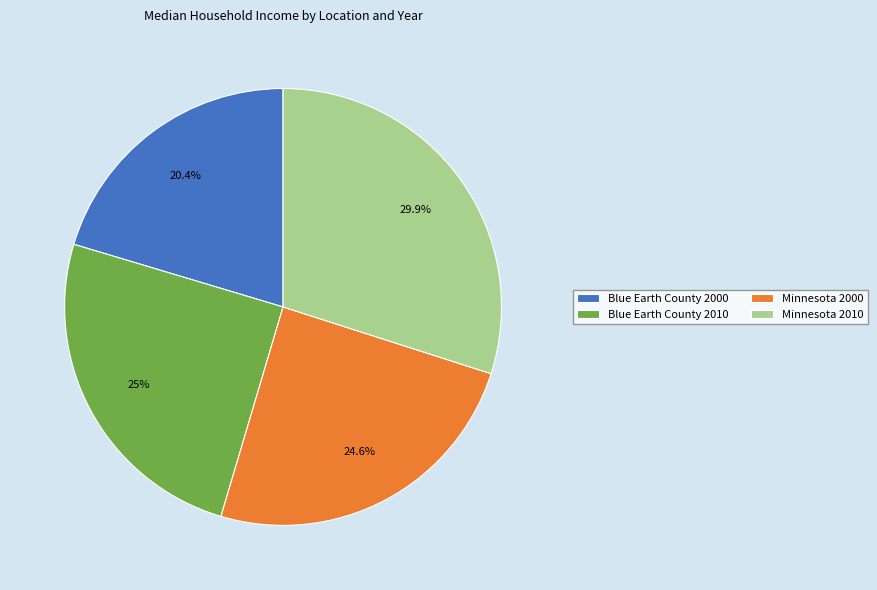

True or false: Minnesota 2010 accounts for 30% of the total.

True